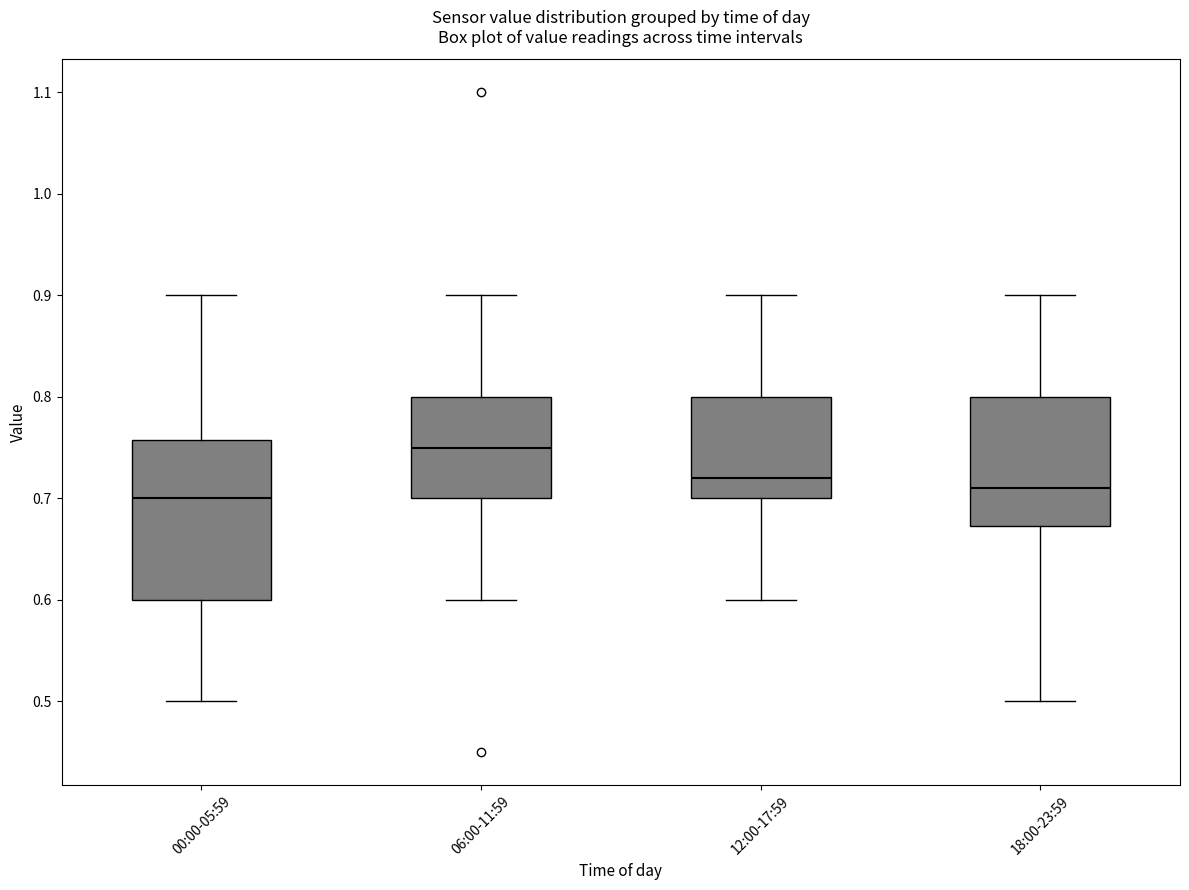

Where is the lower edge of the box for 00:00-05:59 on the y-axis? The values are not printed on the chart, so give them approximately, as read against the axis.

0.60